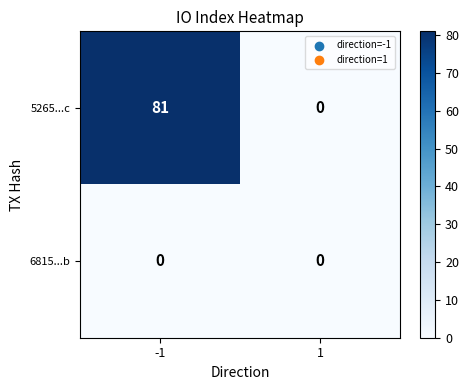

At which category is the sum across all series the highest?

-1